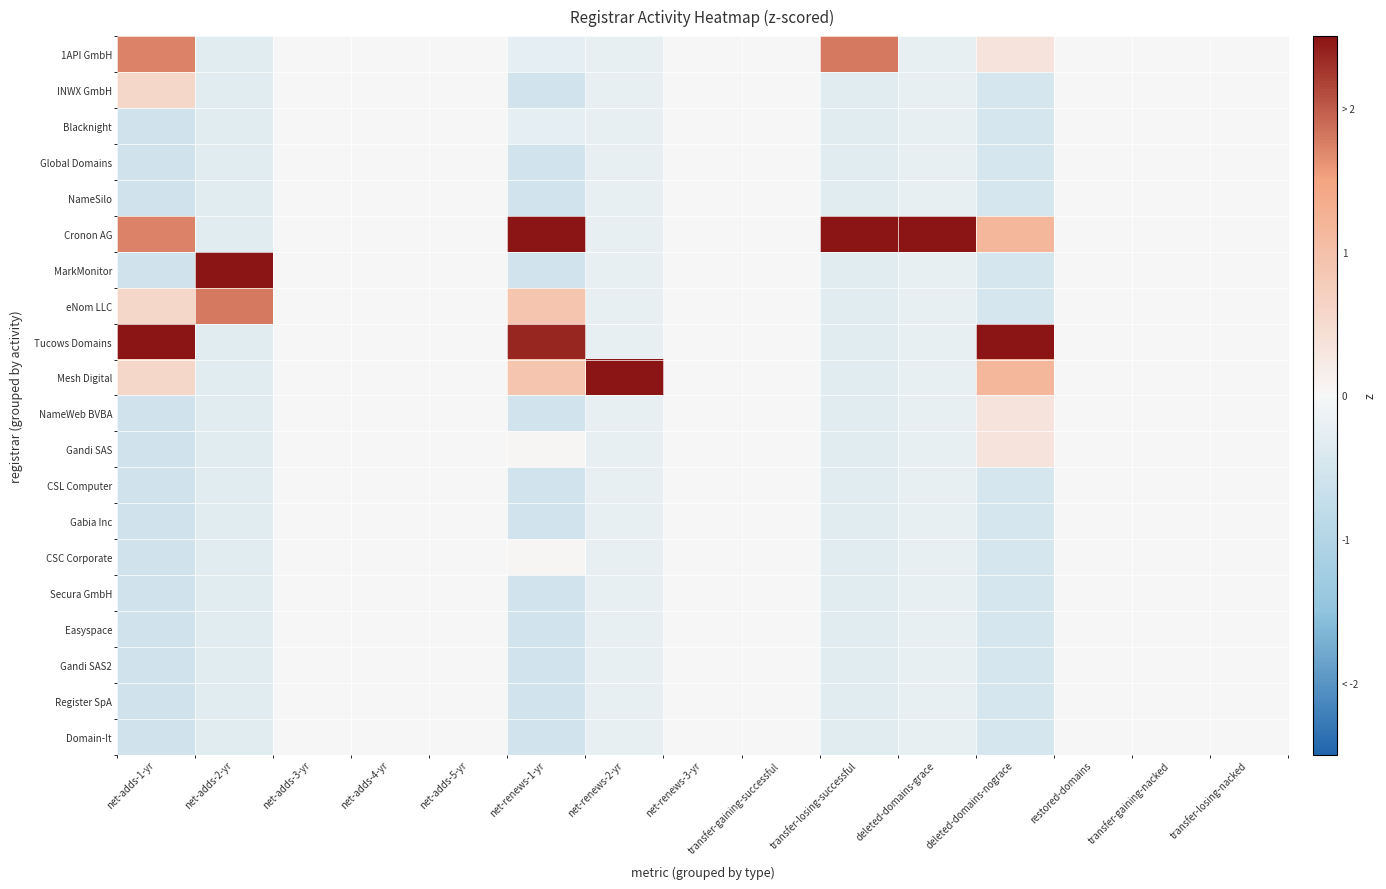

At which category is the sum across all series the highest?

net-adds-3-yr